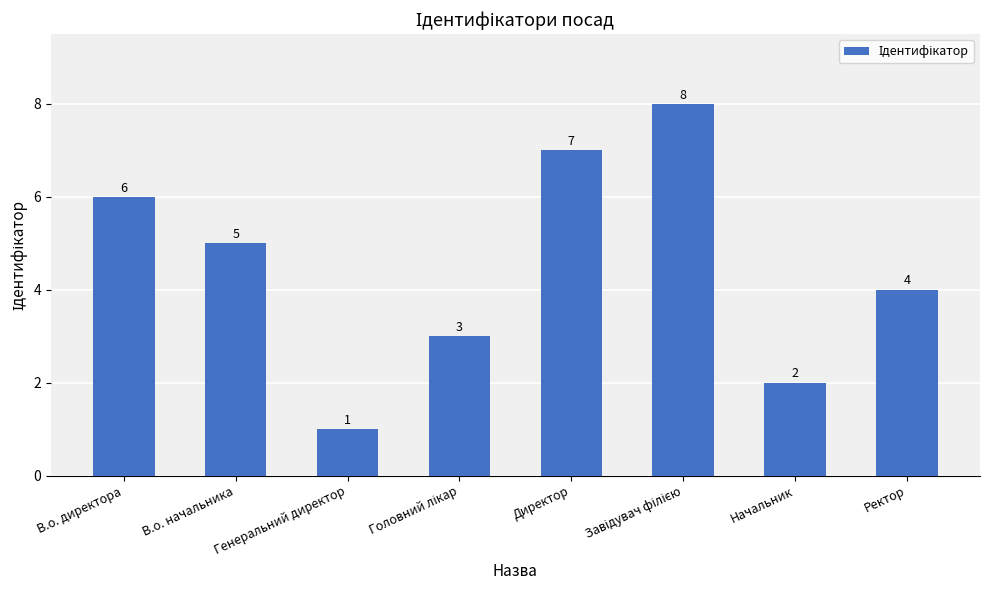

What is the ratio of the value at Начальник to the value at Генеральний директор?

2.0